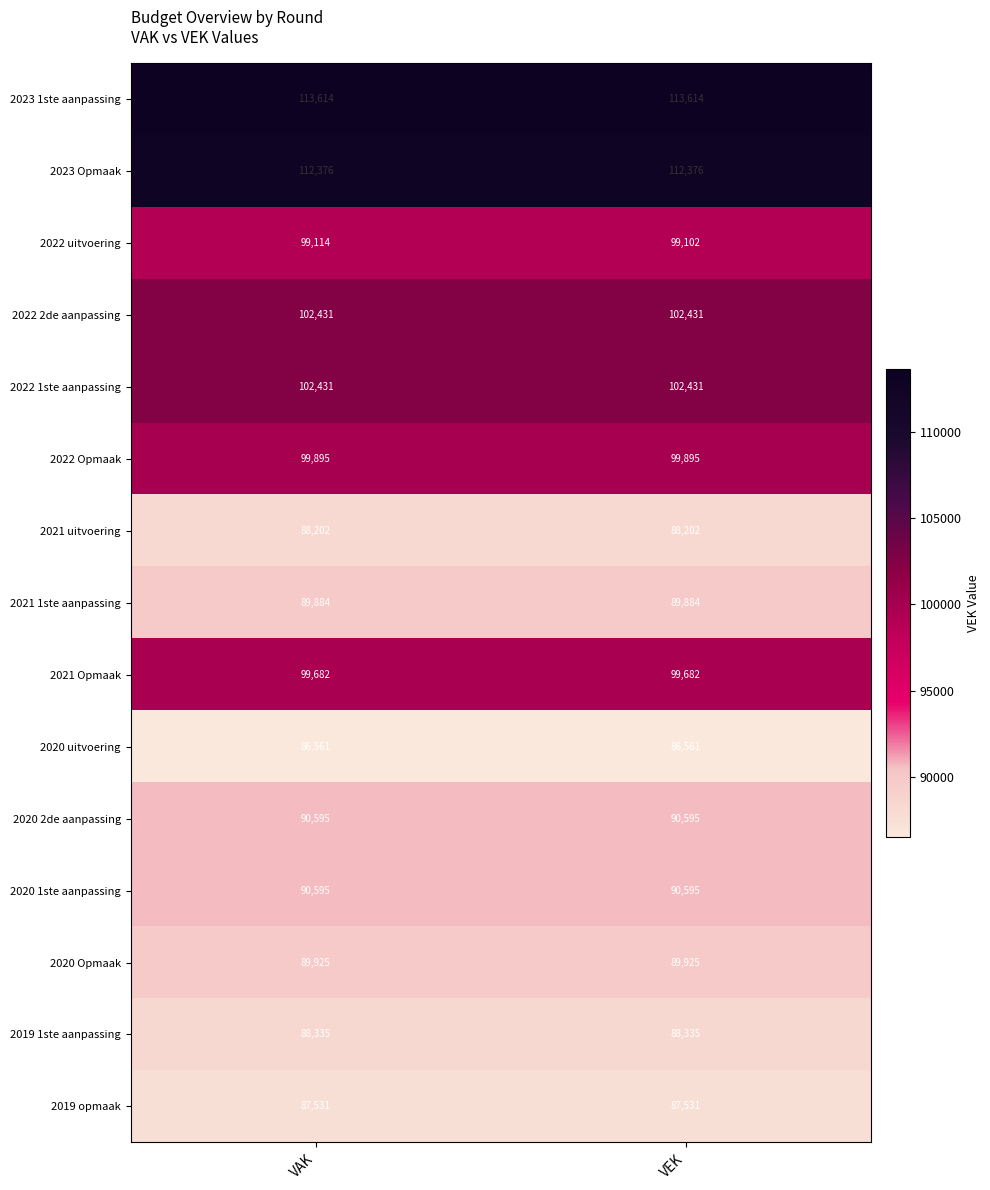

Which series changed the most between VAK and VEK?

2022 uitvoering